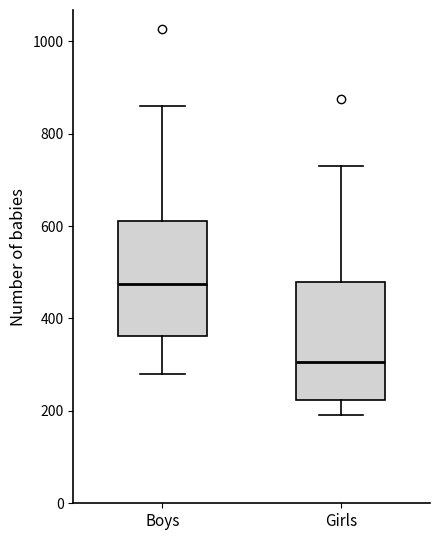

Reading left to right, transcribe this box plot: for each box, give where its median line is, the range the box spans, and where its two whiskers end, as read against the y-axis. The values are not printed on the chart, so give them approximately, as read against the axis.

Boys: median 480, box 360 to 620, whiskers 280 to 860
Girls: median 300, box 220 to 480, whiskers 200 to 740